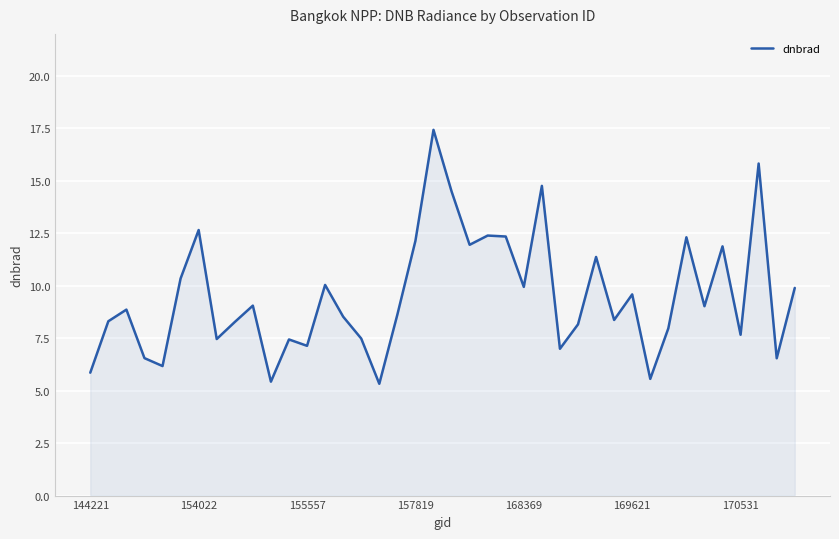

What is the maximum value shown in the chart?

17.4